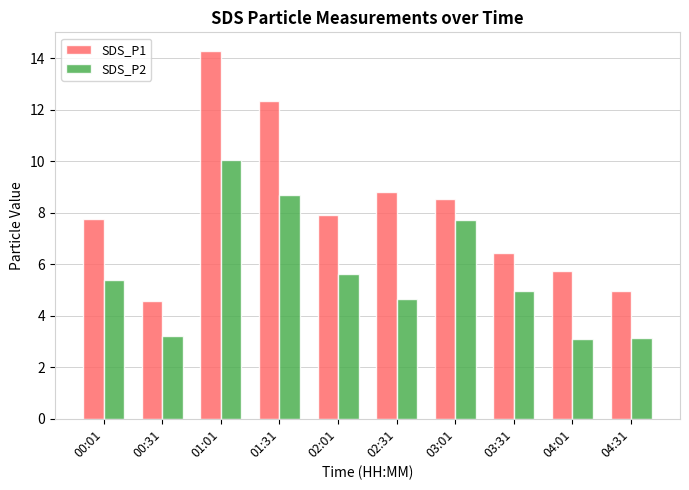

What is the label of the 4th bar from the right?

03:01